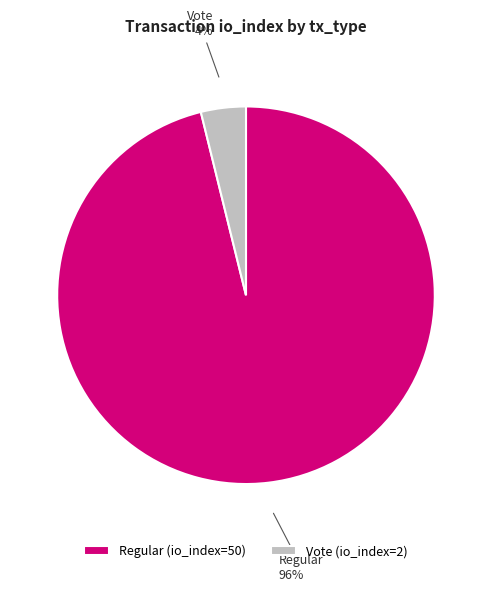

Which slice represents more than half of the pie?

Regular (io_index=50)